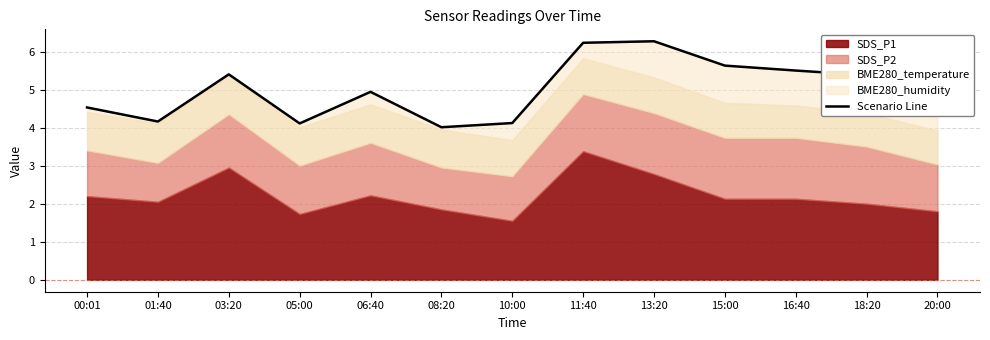

Where is the first local minimum?

01:40